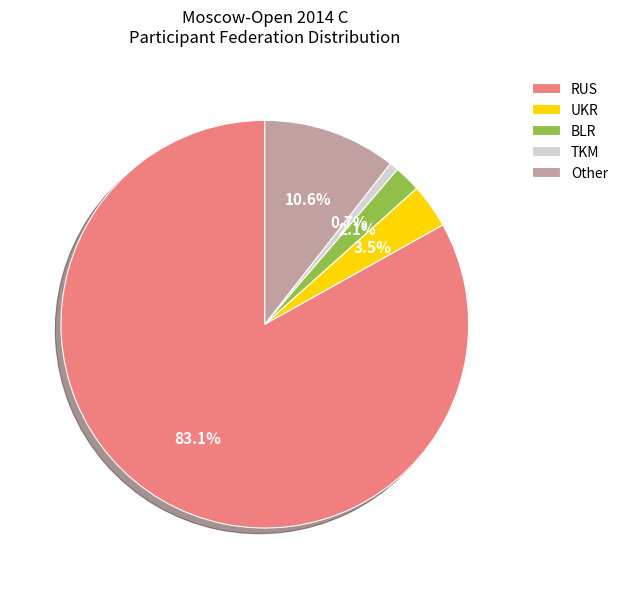

The Other slice represents 11% of the pie. True or false?

True